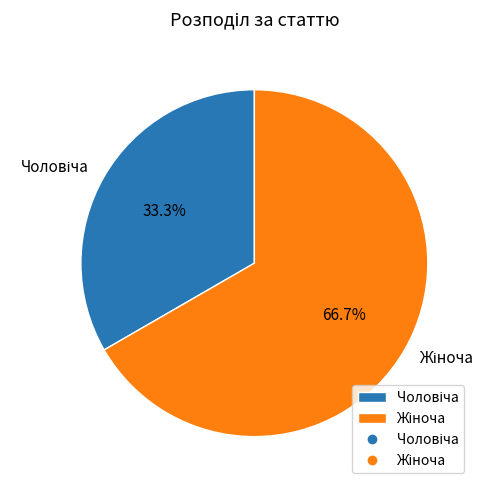

Does any single category account for the majority?

Yes